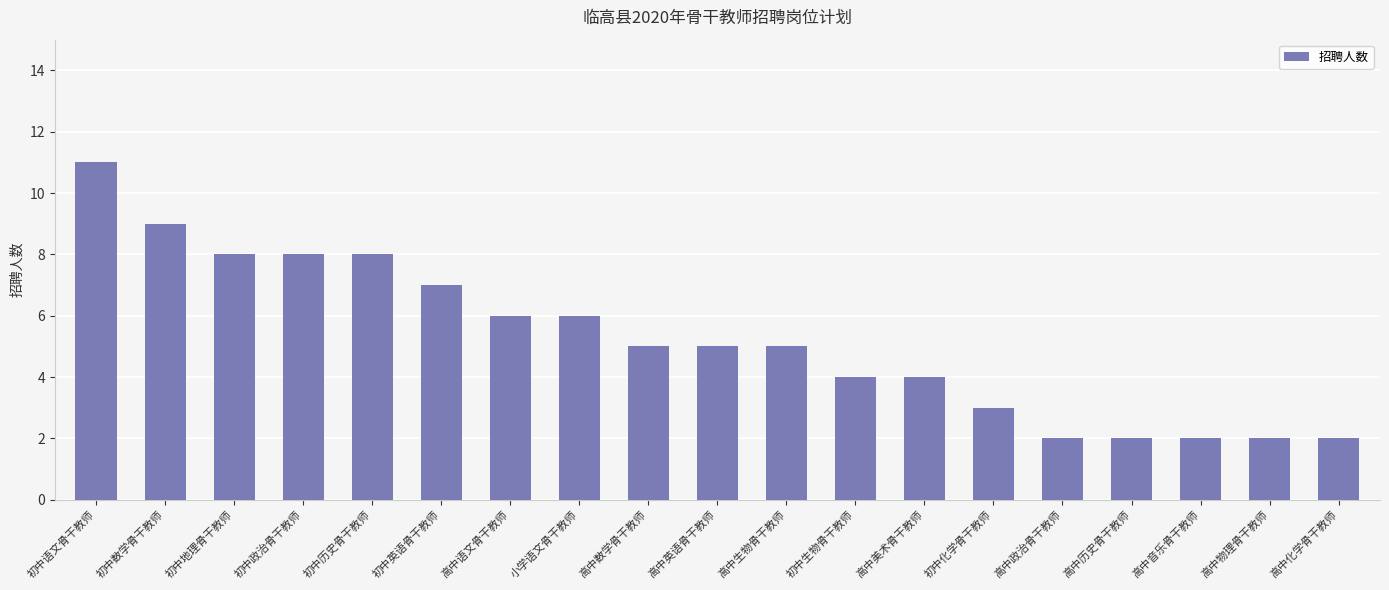

What is the change in value from 初中语文骨干教师 to 高中化学骨干教师?

-9